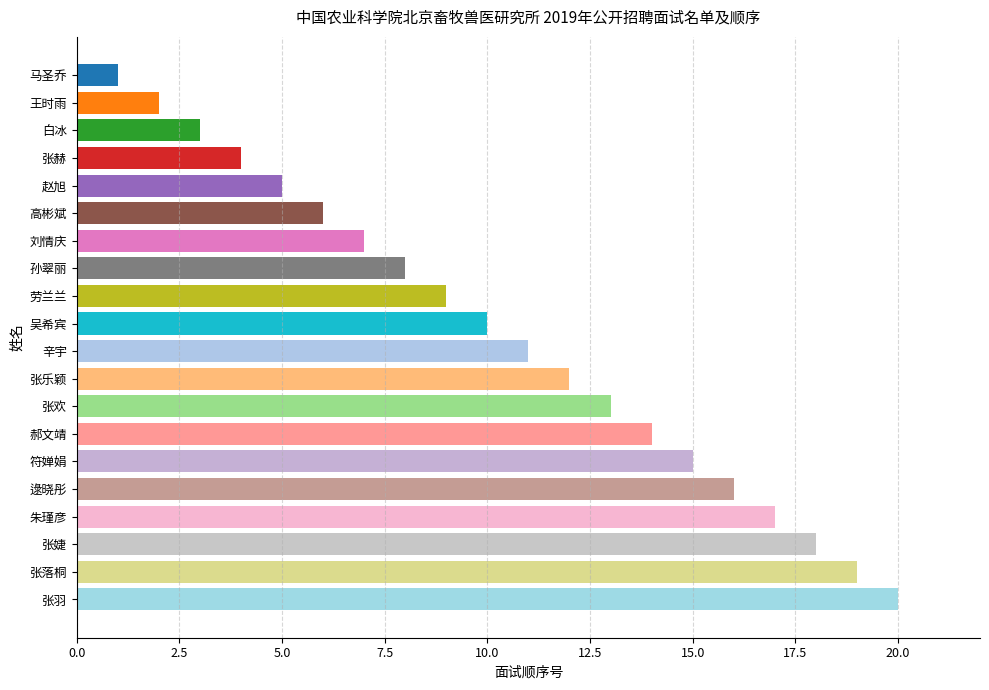

Where does the data first go above 11?

张乐颖